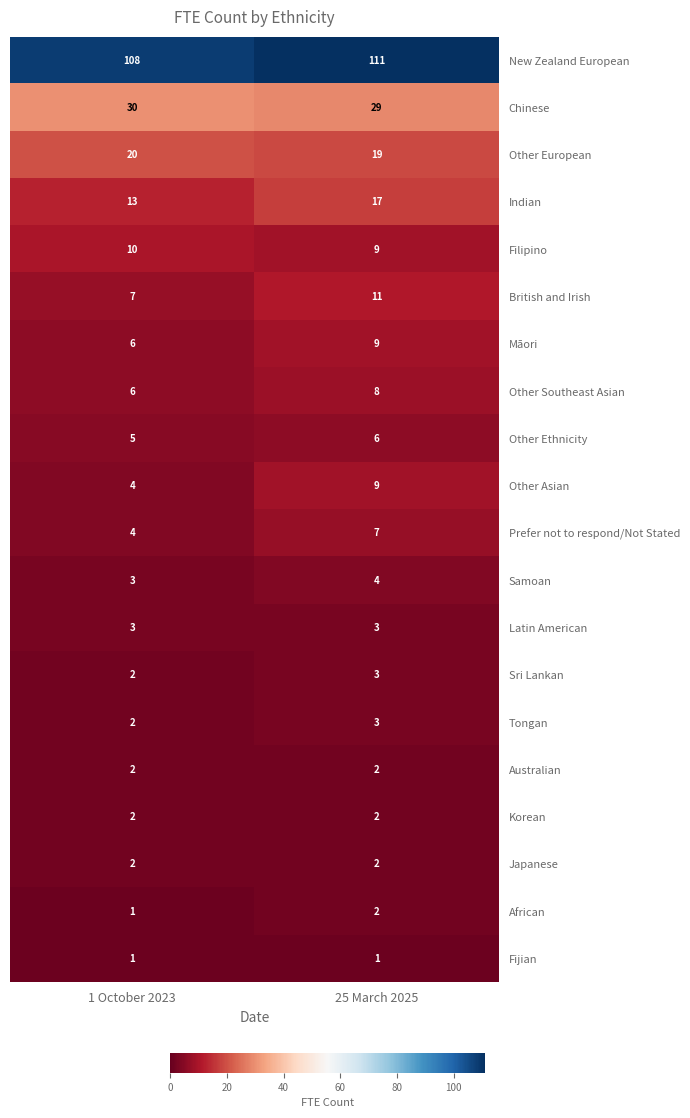

Is it true that Filipino equals 10 at 1 October 2023?

True